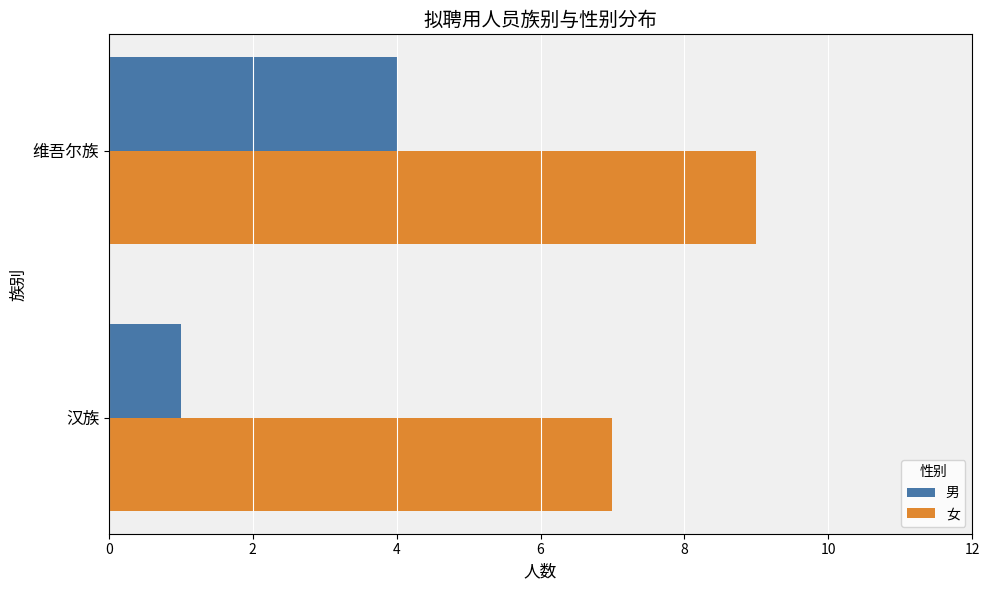

True or false: 男 has a value of 2 at 维吾尔族.

False